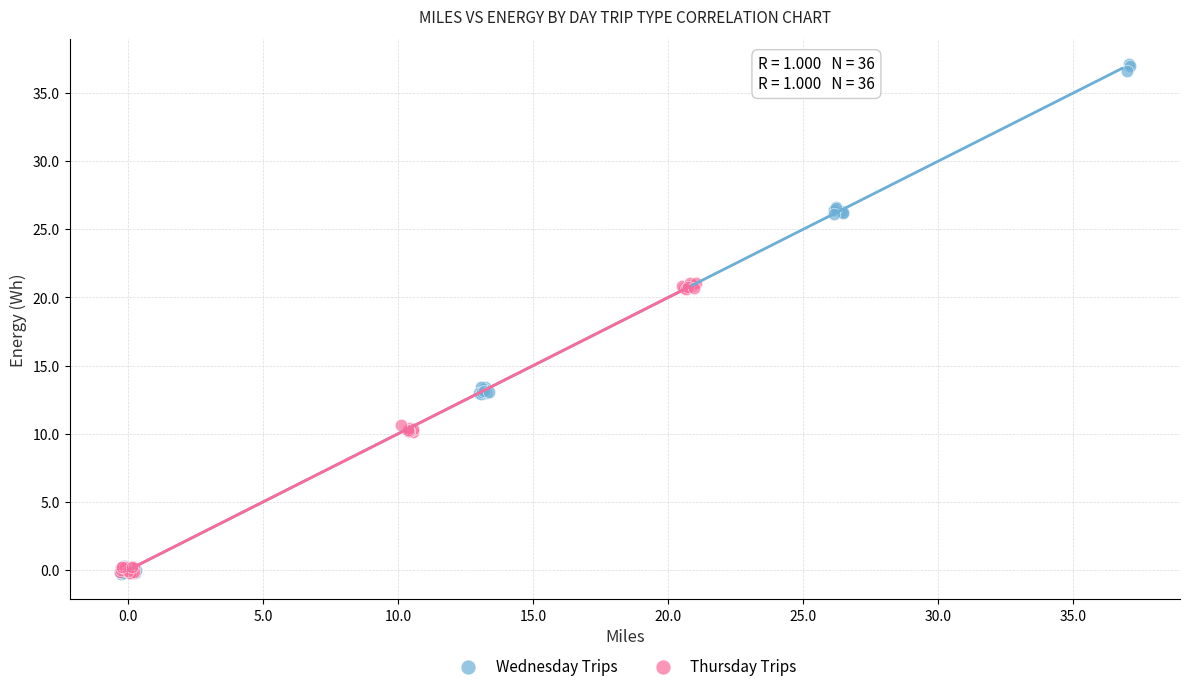

Which series contains the highest Y value?

Wednesday Trips